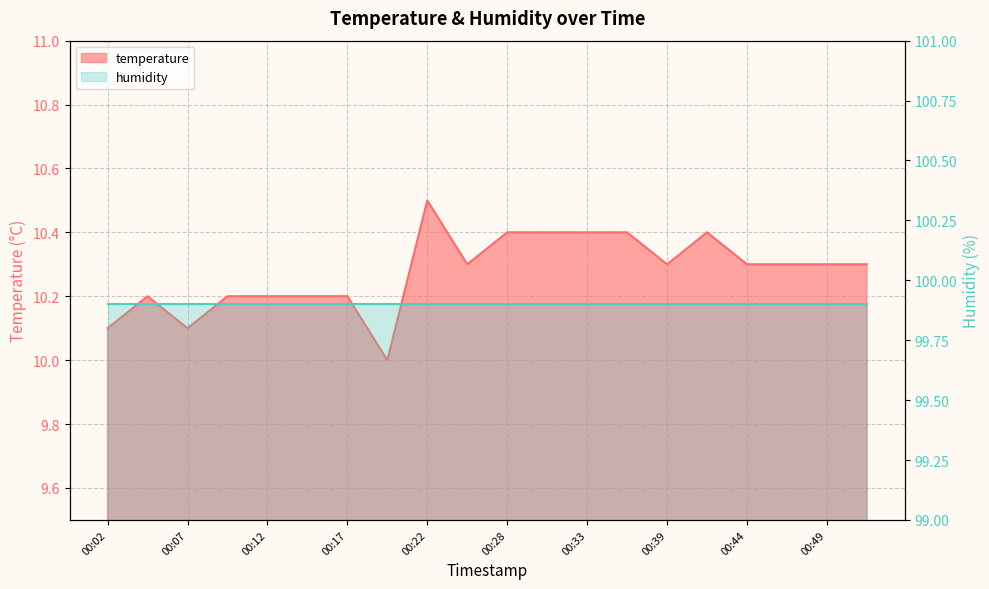

What is the sum of the values at 00:07 and 00:22?

20.6